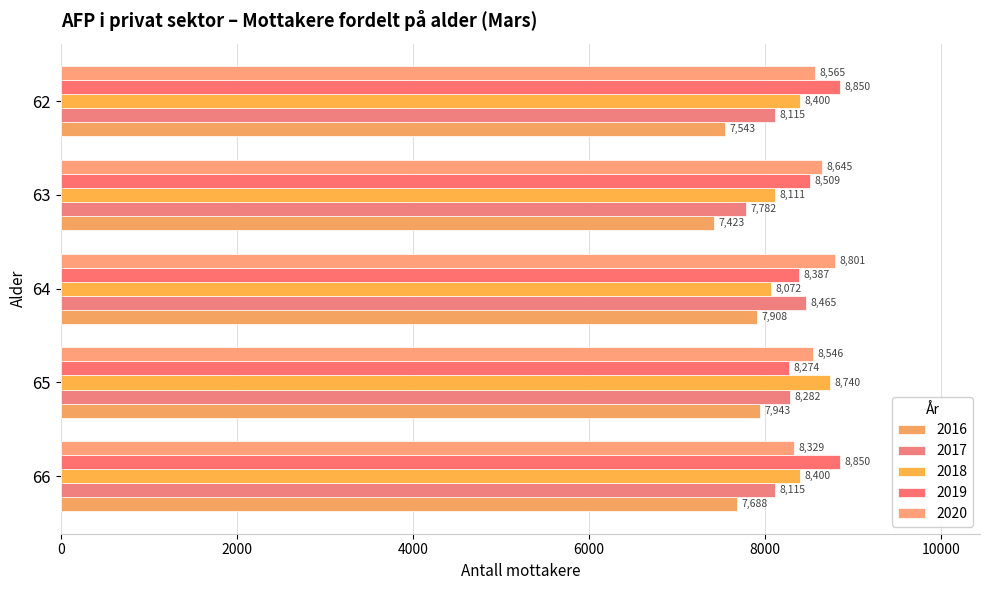

Which series has the widest spread of values?

2017